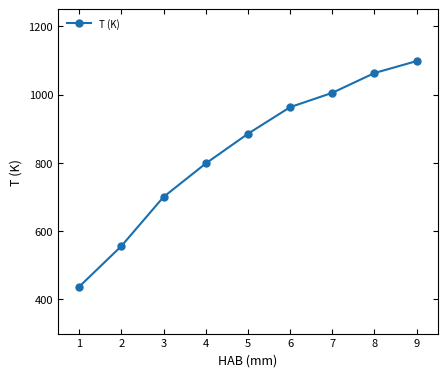

Rank the categories by value from lowest to highest.

1, 2, 3, 4, 5, 6, 7, 8, 9